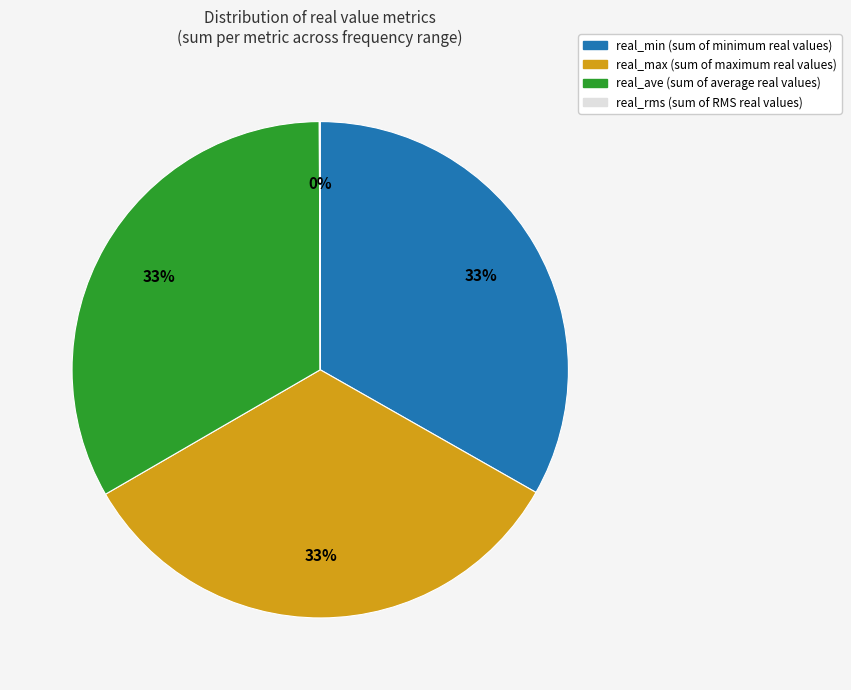

To the nearest percent, what portion does real_min represent?

33%